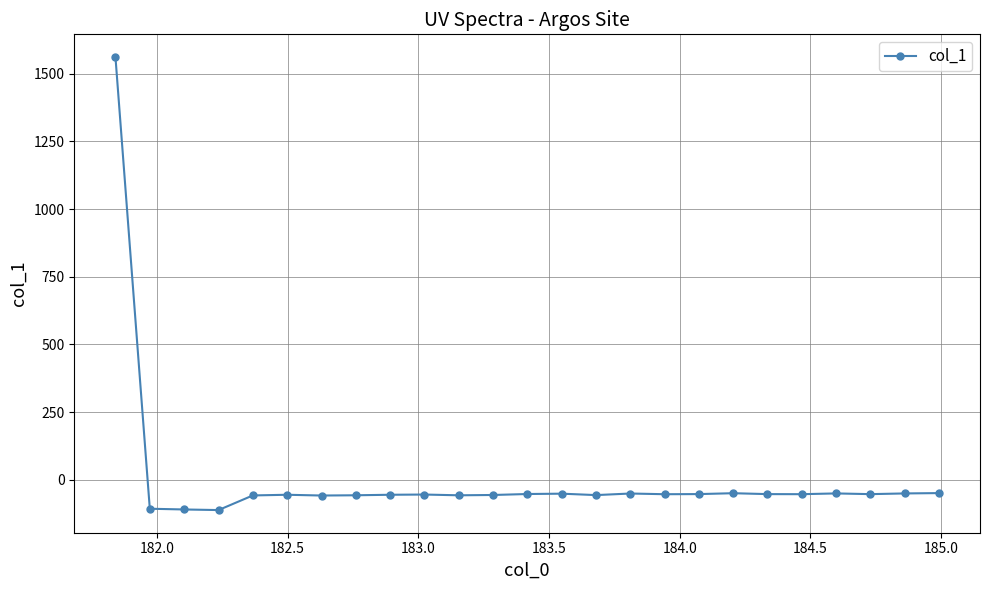

What is the greatest value displayed?

1562.0